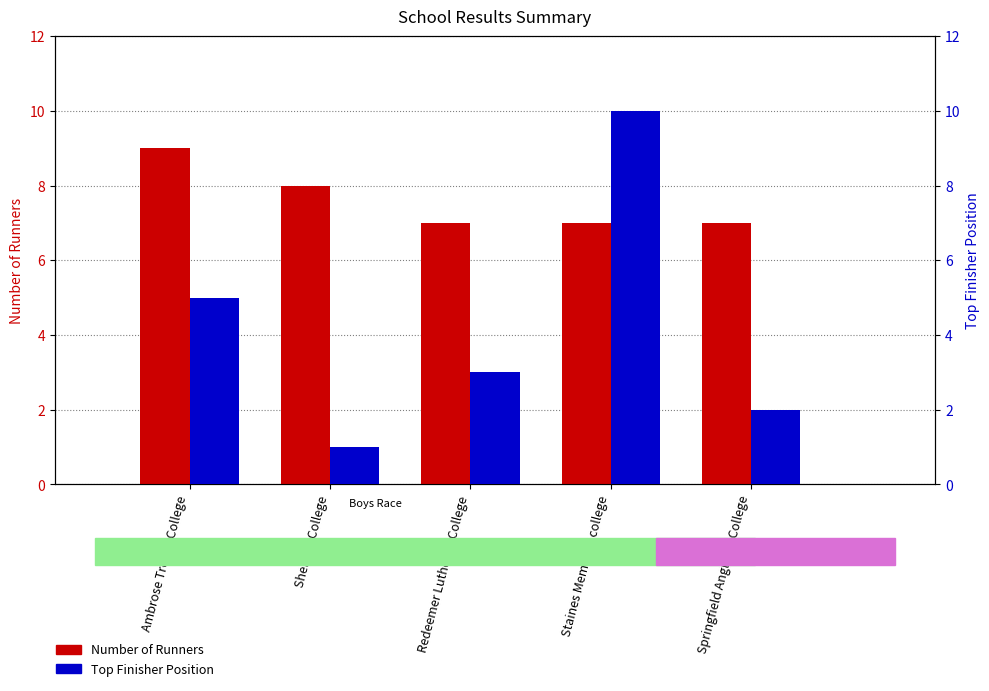

At Staines Memorial college, list the series in order from largest to smallest.

Top Finisher Position, Number of Runners